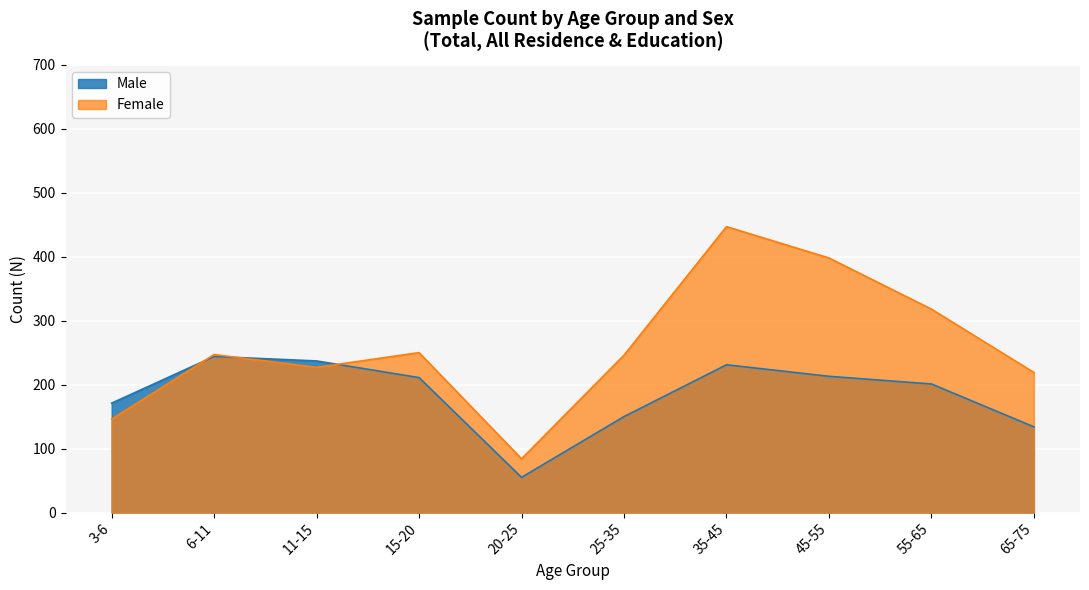

Rank the series by their average value, from lowest to highest.

Male, Female